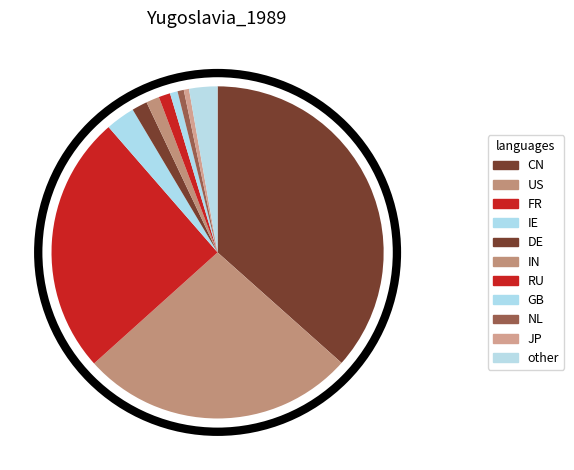

Count the number of slices in the pie.

11